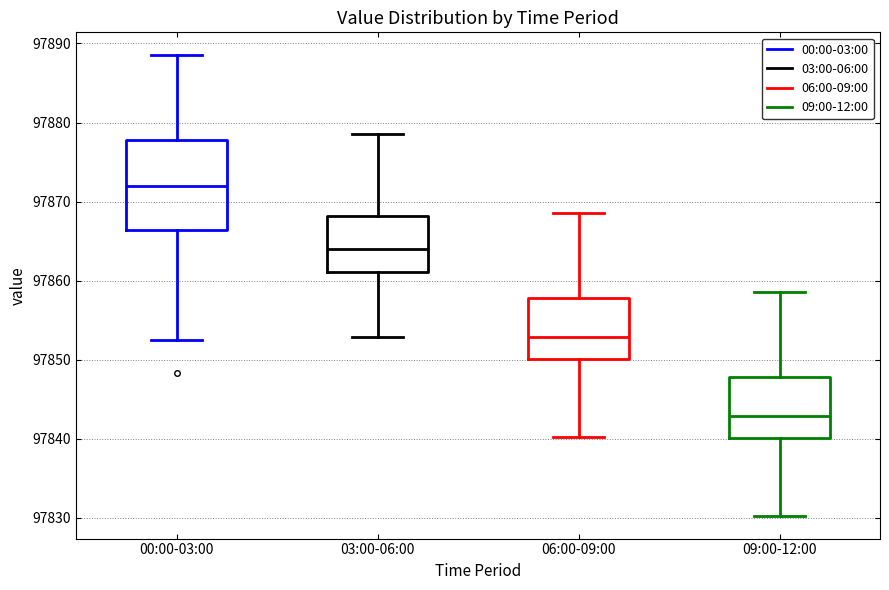

Reading left to right, transcribe this box plot: for each box, give where its median line is, the range the box spans, and where its two whiskers end, as read against the y-axis. The values are not printed on the chart, so give them approximately, as read against the axis.

00:00-03:00: median 97872, box 97866 to 97878, whiskers 97852 to 97889
03:00-06:00: median 97864, box 97861 to 97868, whiskers 97853 to 97879
06:00-09:00: median 97853, box 97850 to 97858, whiskers 97840 to 97869
09:00-12:00: median 97843, box 97840 to 97848, whiskers 97830 to 97859